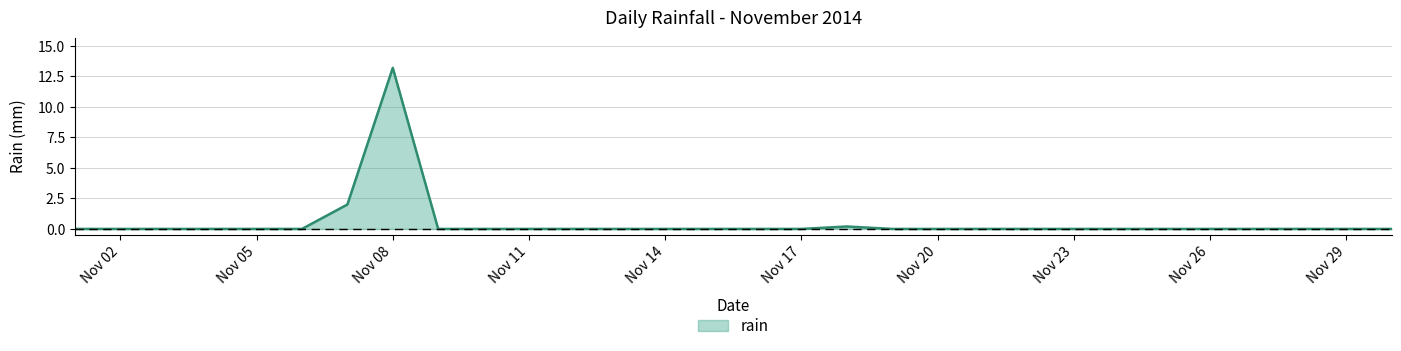

What is the maximum value shown in the chart?

13.2